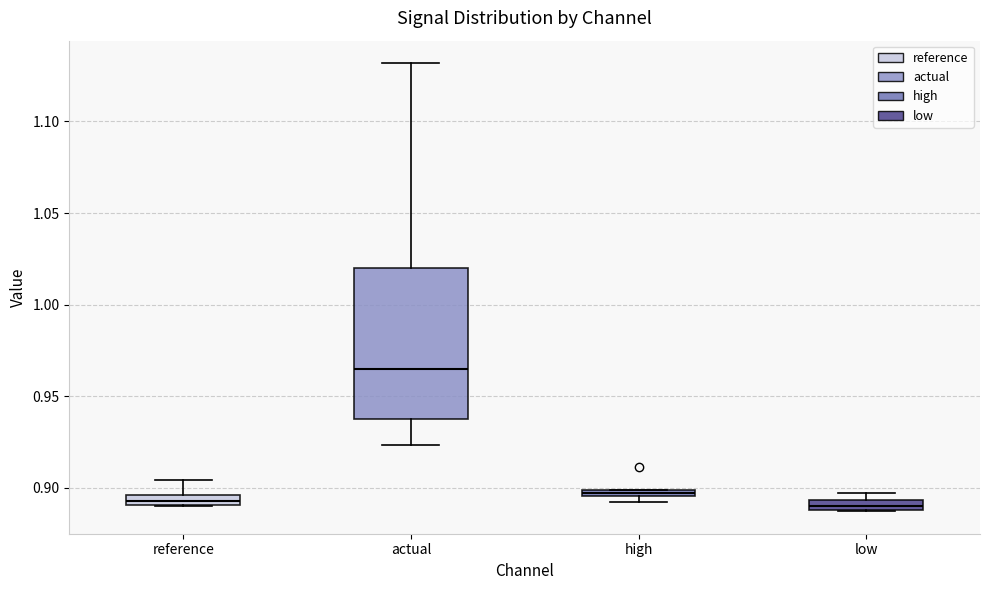

Which box has the highest median line?

actual